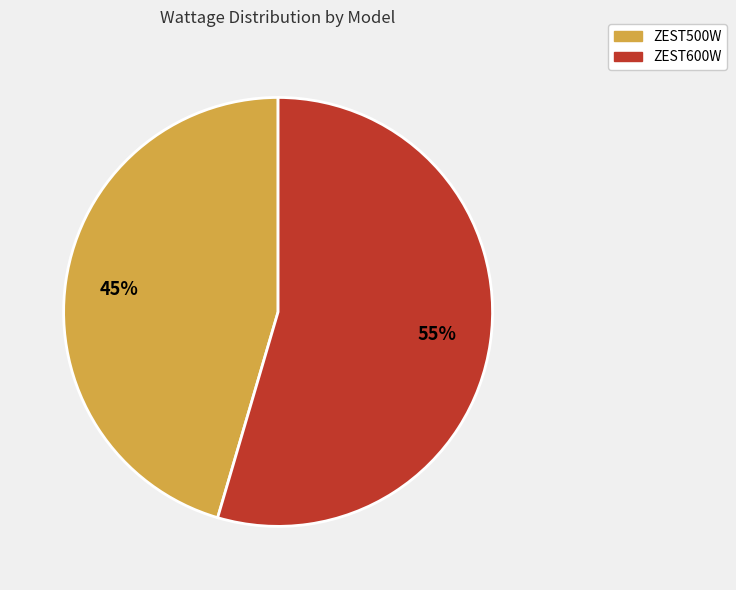

Is there any slice that represents more than half of the pie?

Yes